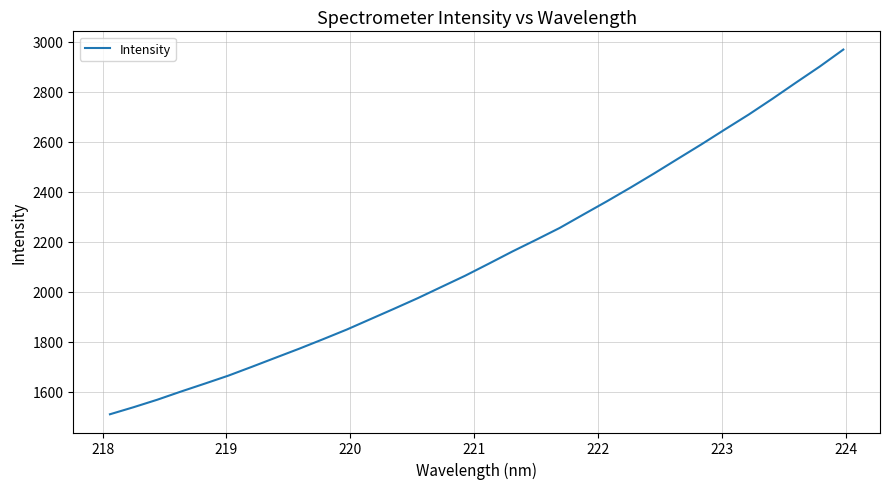

What is the difference between the maximum and minimum values?

1457.7